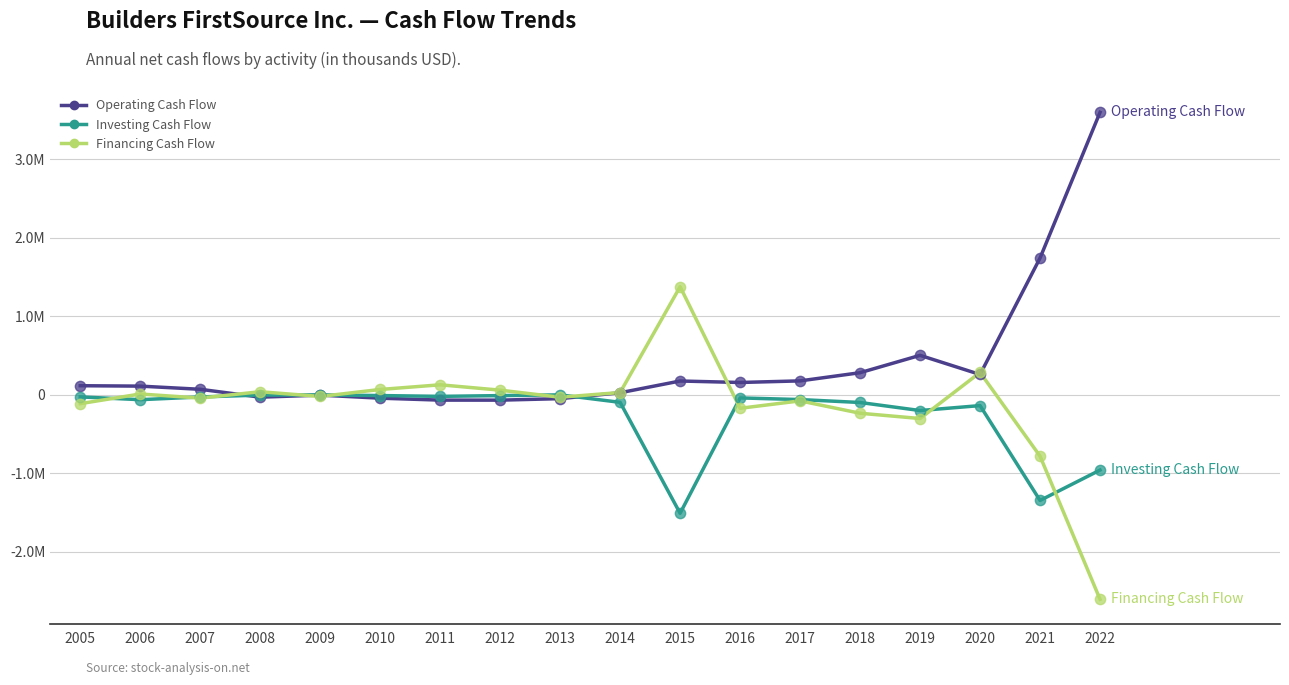

What are all the series names shown in the legend?

Operating Cash Flow, Investing Cash Flow, Financing Cash Flow